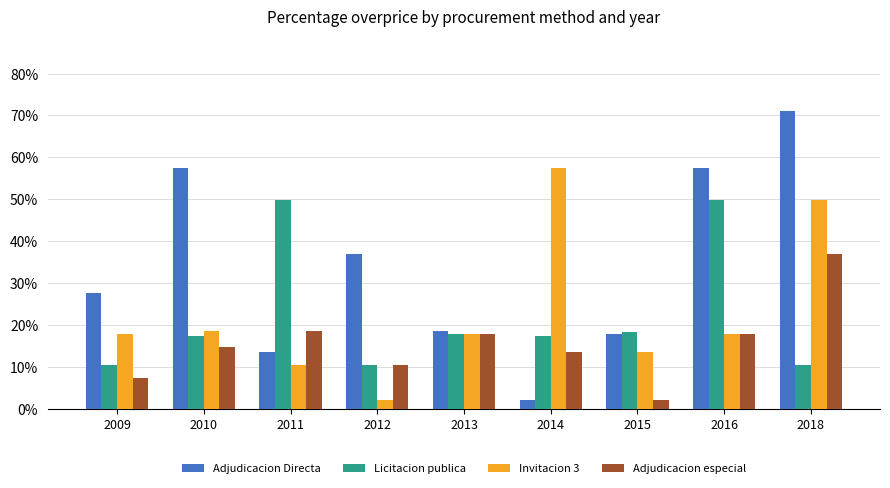

Reading left to right, list all the values displayed in this chart.

Adjudicacion Directa: 2009=0.3	2010=0.6	2011=0.1	2012=0.4	2013=0.2	2014=0.0	2015=0.2	2016=0.6	2018=0.7
Licitacion publica: 2009=0.1	2010=0.2	2011=0.5	2012=0.1	2013=0.2	2014=0.2	2015=0.2	2016=0.5	2018=0.1
Invitacion 3: 2009=0.2	2010=0.2	2011=0.1	2012=0.0	2013=0.2	2014=0.6	2015=0.1	2016=0.2	2018=0.5
Adjudicacion especial: 2009=0.1	2010=0.1	2011=0.2	2012=0.1	2013=0.2	2014=0.1	2015=0.0	2016=0.2	2018=0.4